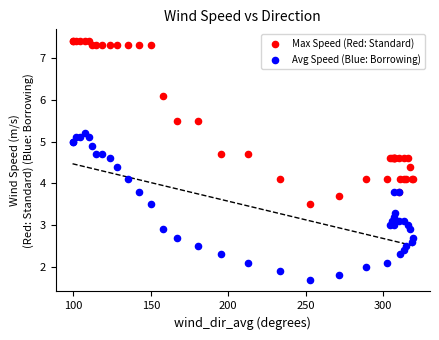

Which series contains the lowest Y value?

Avg Speed (Blue: Borrowing)